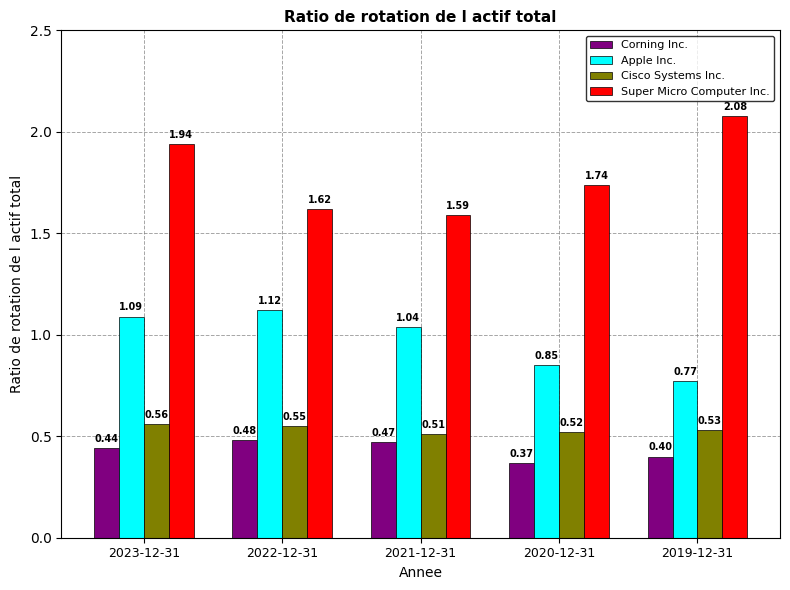

Is the value of Cisco Systems Inc. at 2019-12-31 greater than the value of Super Micro Computer Inc. at 2022-12-31?

No